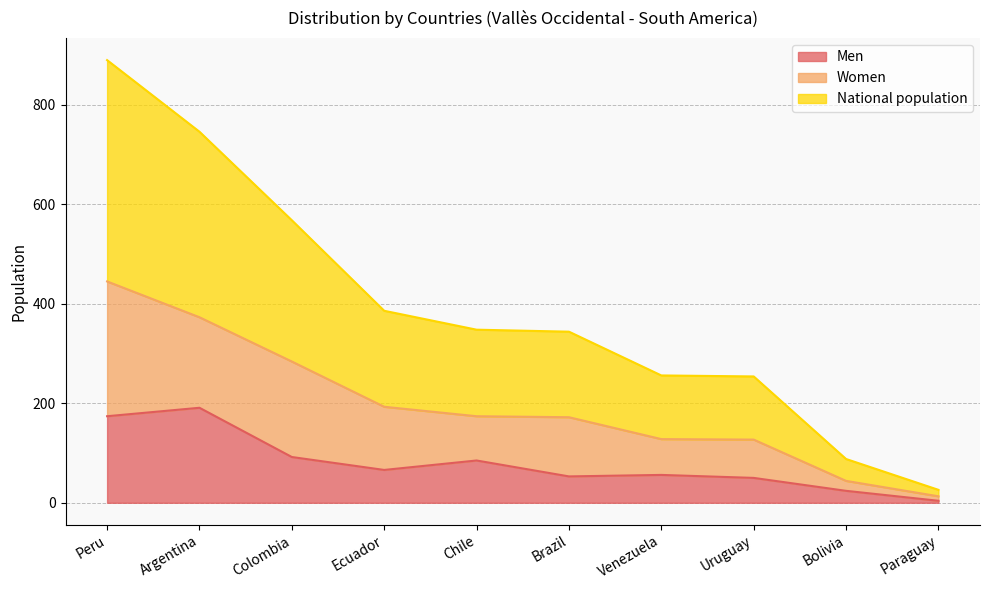

What is the sum of the National population values at Argentina and Uruguay?

500